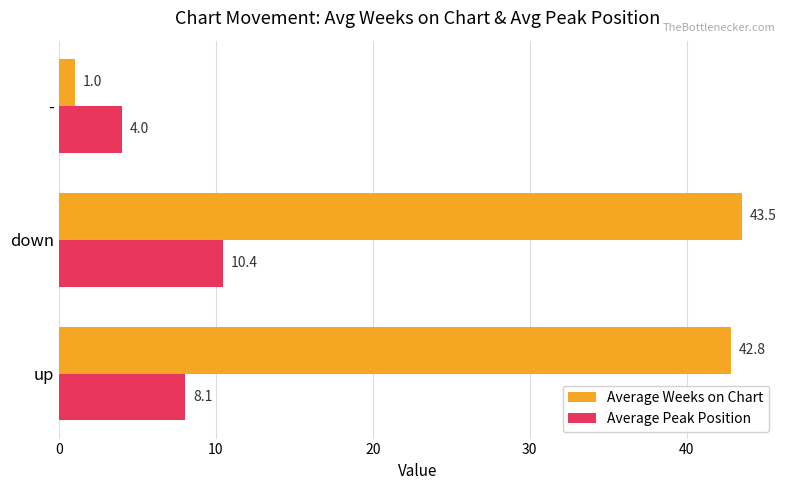

At which label does Average Peak Position reach its peak?

down